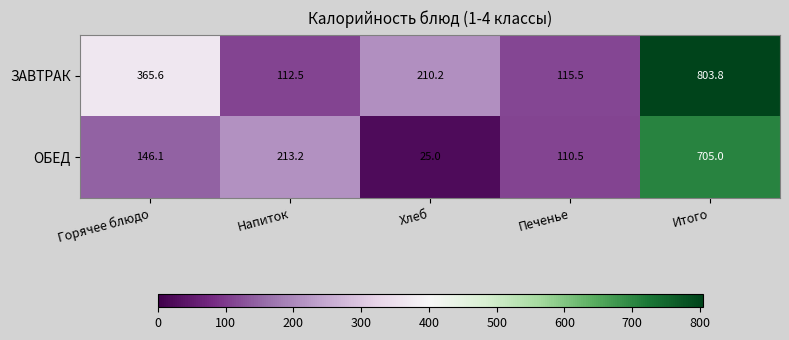

True or false: ОБЕД has a value of 170.8 at Печенье.

False